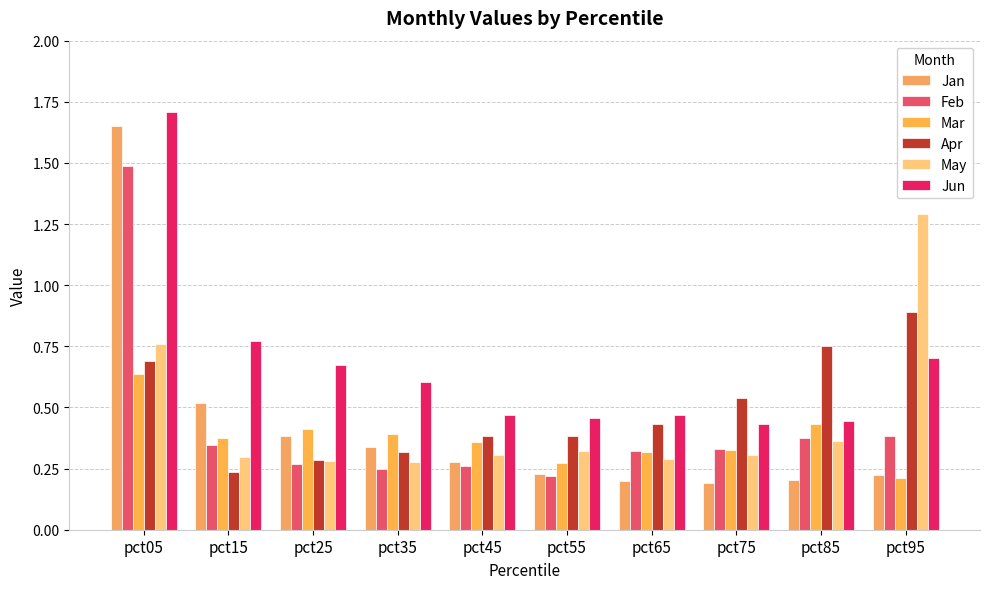

What are all the series names shown in the legend?

Jan, Feb, Mar, Apr, May, Jun